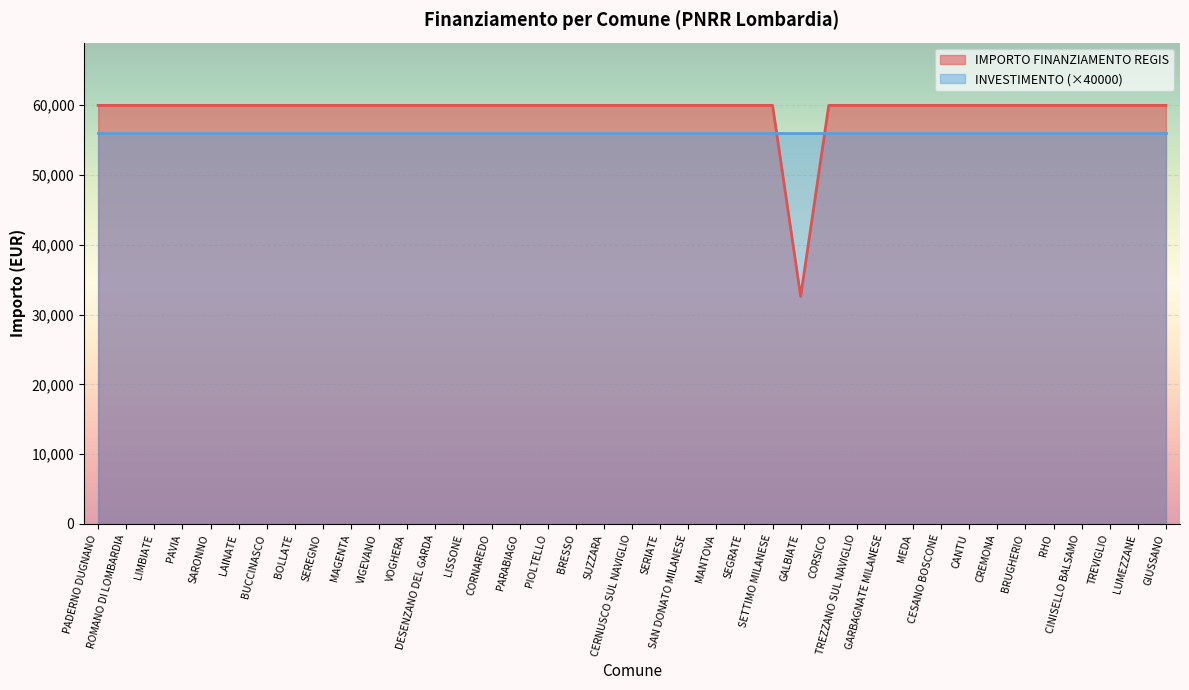

How many interior local valleys (lower than both neighbors) does the data have?

1